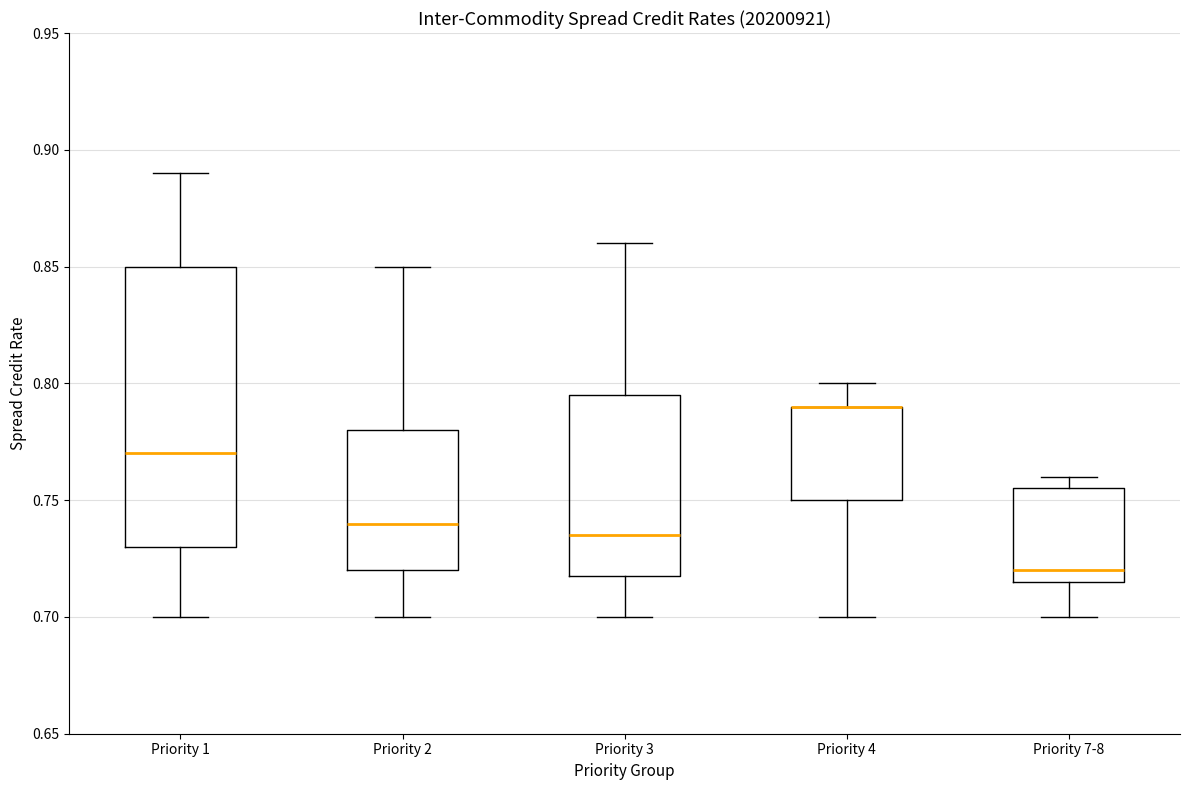

Where does the median line of the box for Priority 7-8 sit on the y-axis? The values are not printed on the chart, so give them approximately, as read against the axis.

0.720